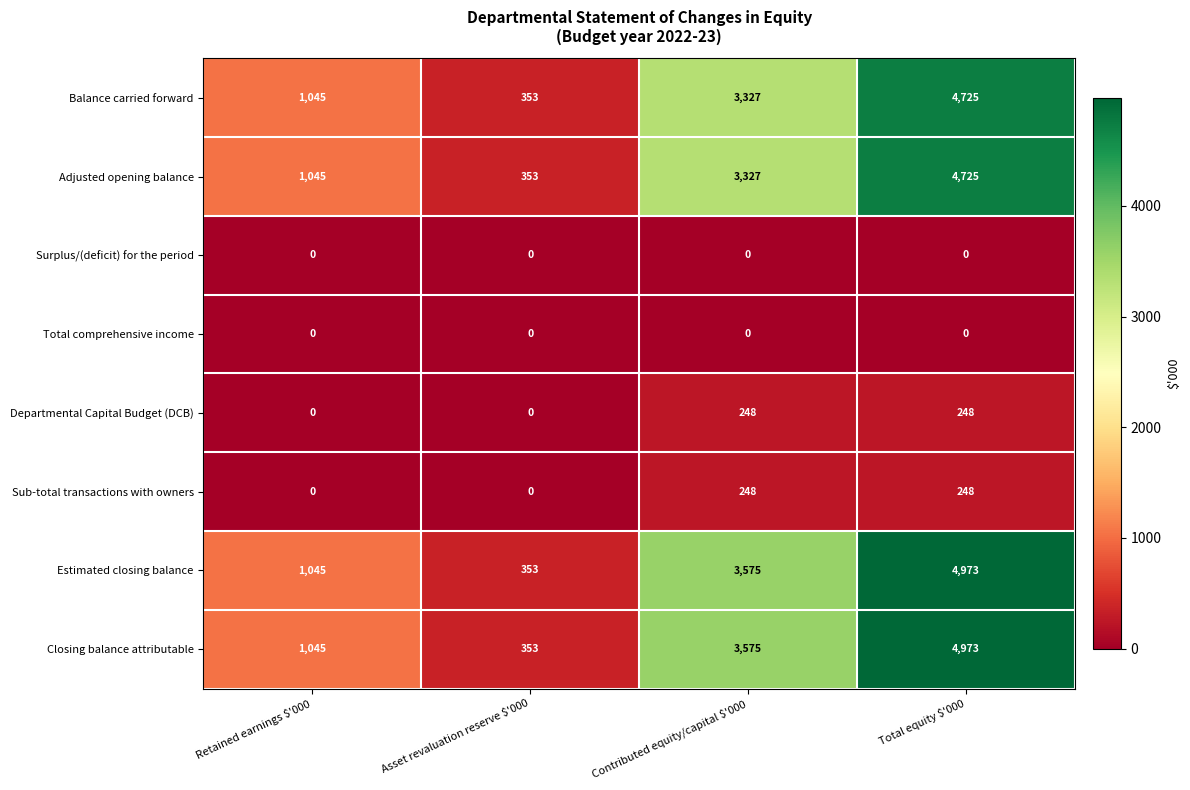

What is the difference between the highest and lowest values at Total equity $'000?

4973